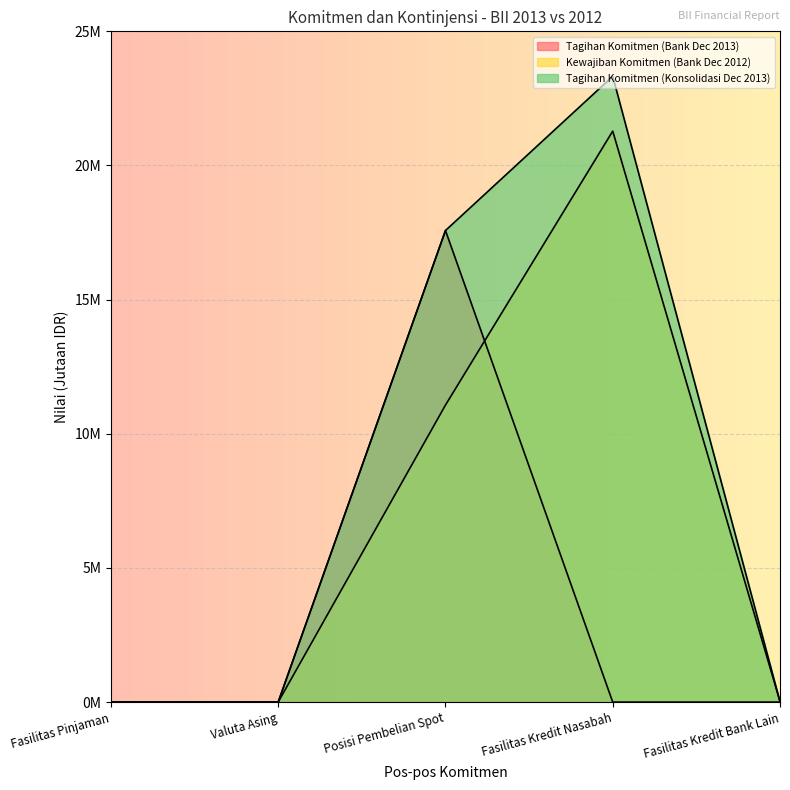

Rank the series at Fasilitas Kredit Bank Lain from lowest to highest value.

Tagihan Komitmen (Bank Dec 2013), Tagihan Komitmen (Konsolidasi Dec 2013), Kewajiban Komitmen (Bank Dec 2012)